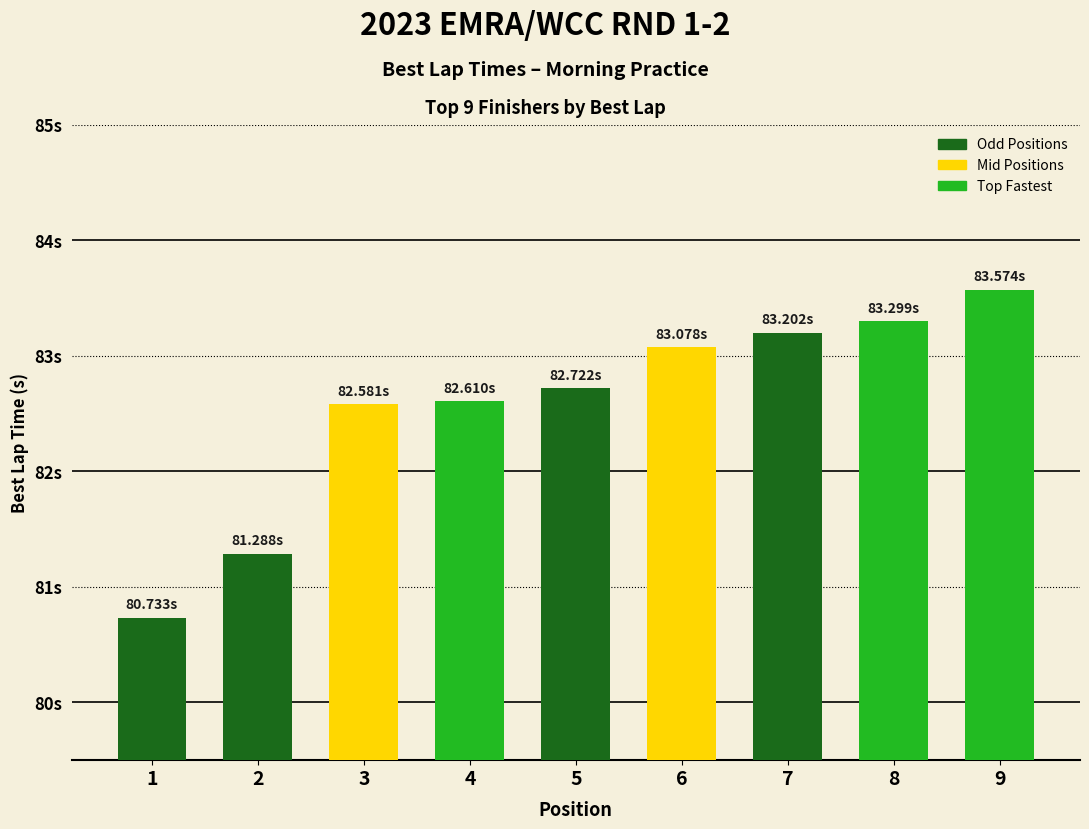

Which label corresponds to the smallest value in the chart?

1